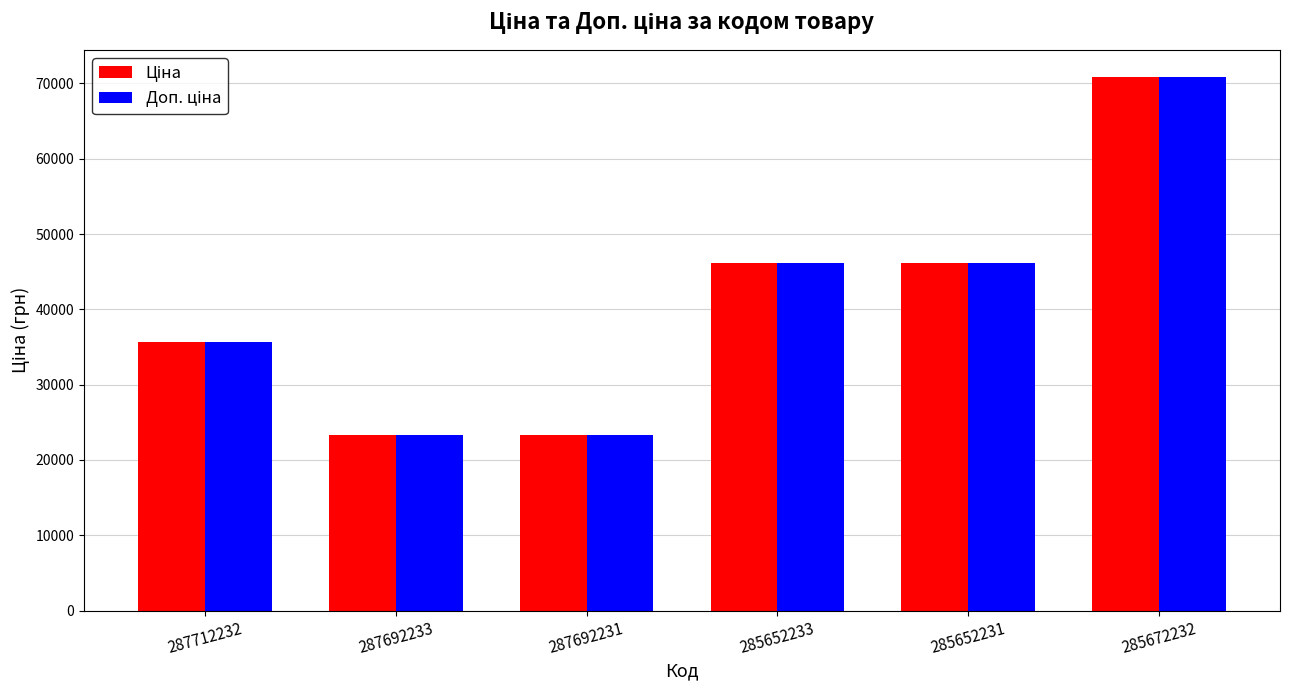

What is the total value across all series at 285672232?

141811.9